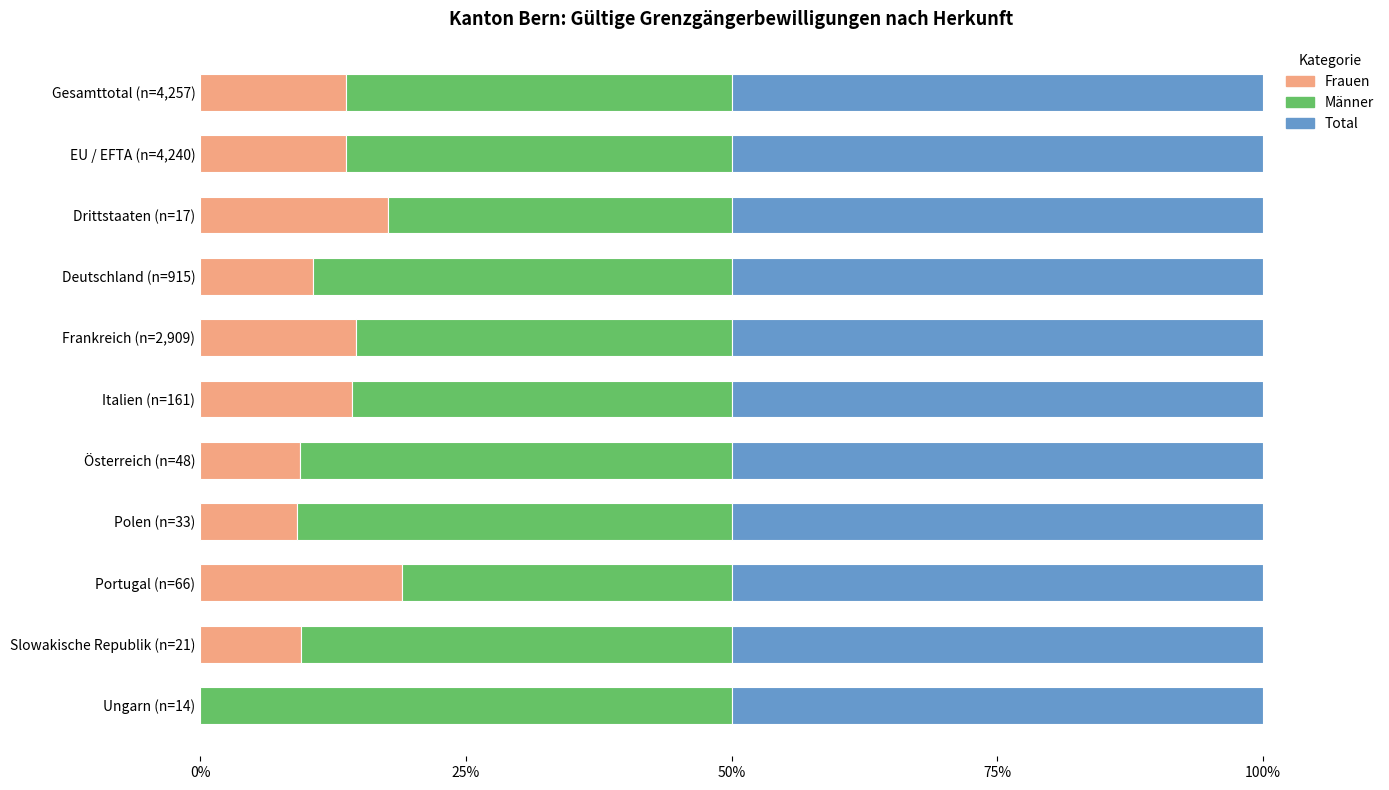

What is the highest value of the Frauen series?

18.9